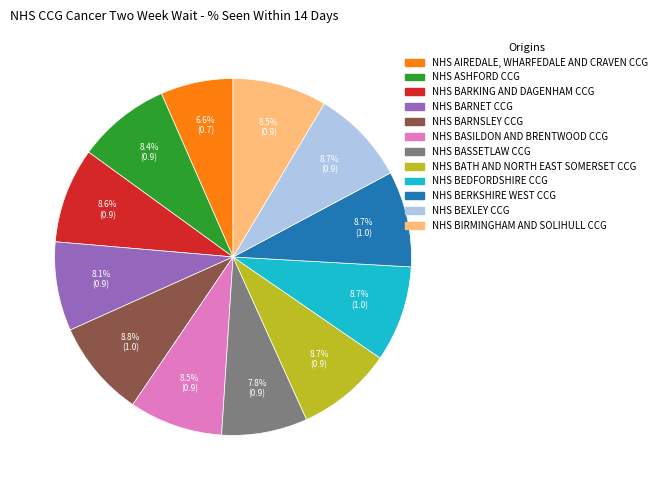

What percentage is the NHS AIREDALE, WHARFEDALE AND CRAVEN CCG slice, to the nearest percent?

7%